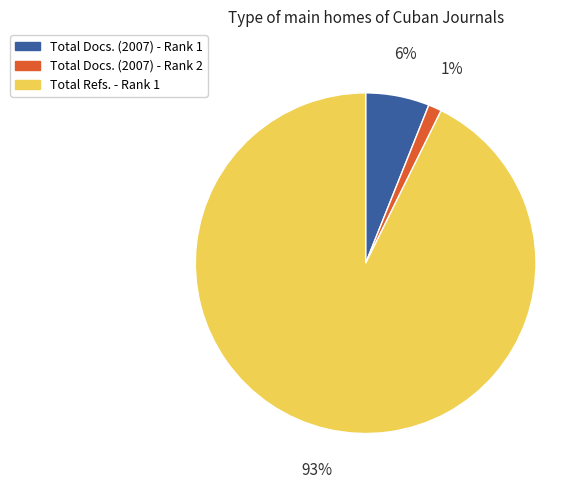

Between Total Docs. (2007) - Rank 1 and Total Docs. (2007) - Rank 2, which is larger?

Total Docs. (2007) - Rank 1